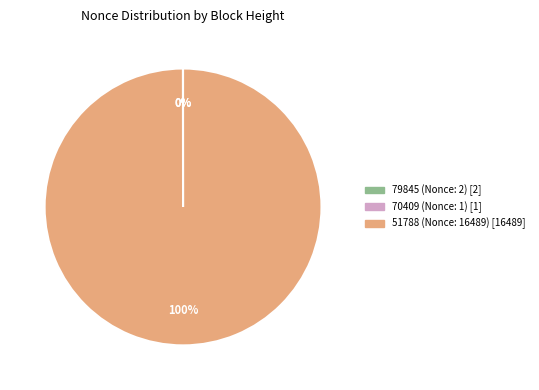

To the nearest percent, what is the difference between the largest and smallest slice percentages?

100%